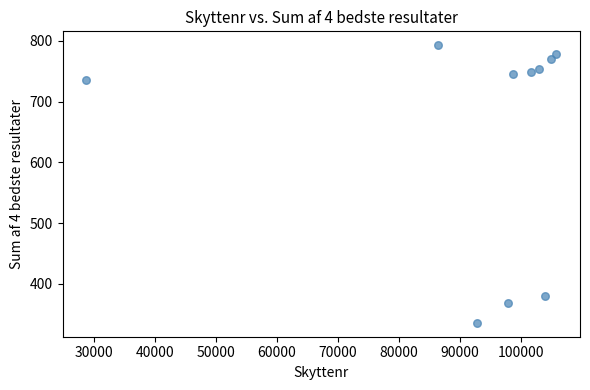

What is the range of X values (max minus min)?

77051